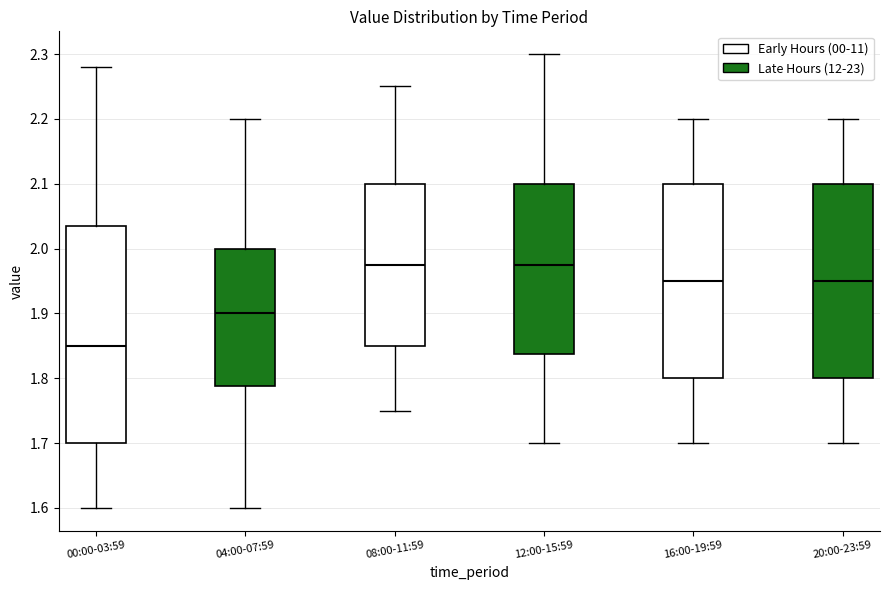

Where does the median line of the box for 16:00-19:59 sit on the y-axis? The values are not printed on the chart, so give them approximately, as read against the axis.

1.95